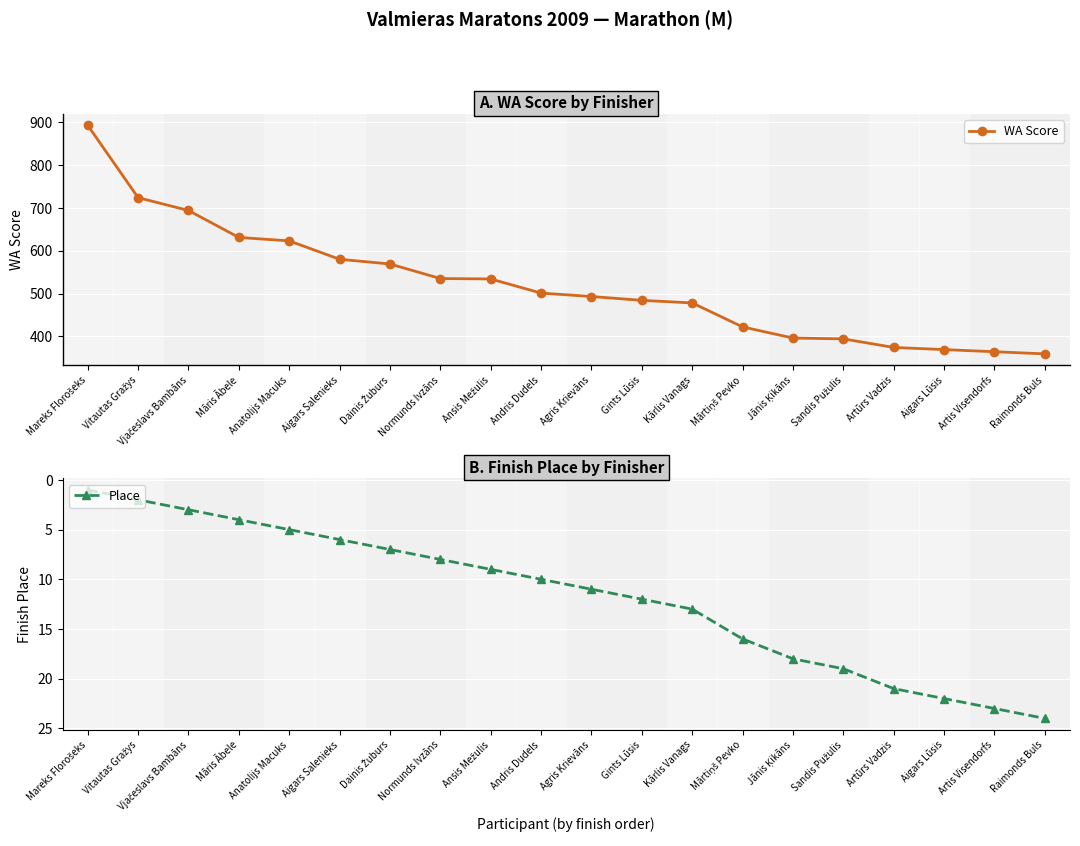

True or false: WA Score and Place intersect in this chart.

False